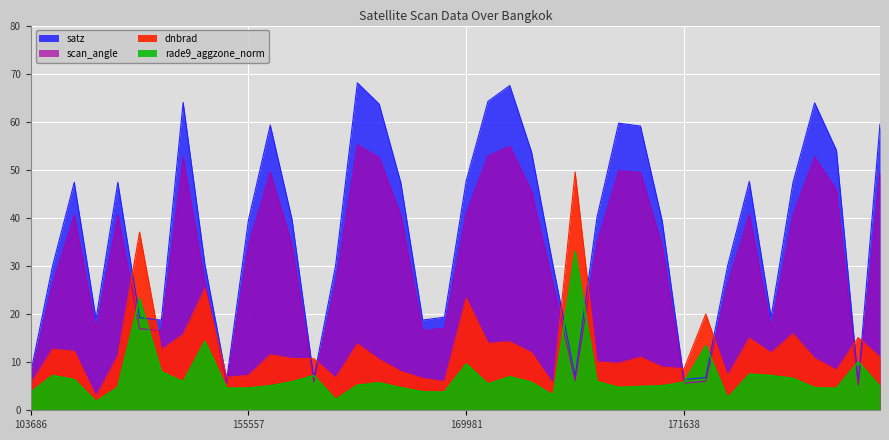

Which series has the largest total across all categories?

satz